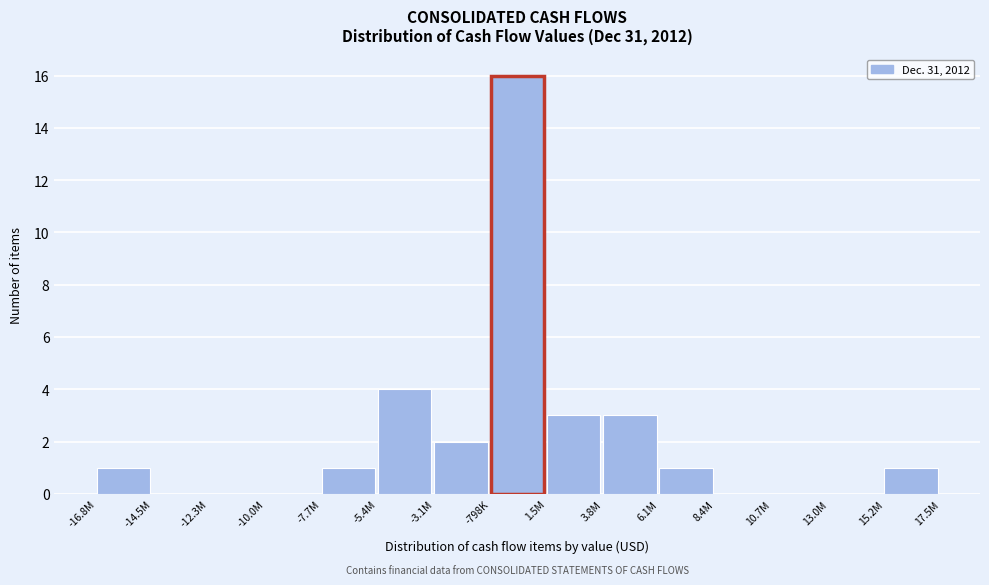

Reading right to left, extract all data points from this chart.

15.2M=1	13.0M=0	10.7M=0	8.4M=0	6.1M=1	3.8M=3	1.5M=3	-798K=16	-3.1M=2	-5.4M=4	-7.7M=1	-10.0M=0	-12.3M=0	-14.5M=0	-16.8M=1